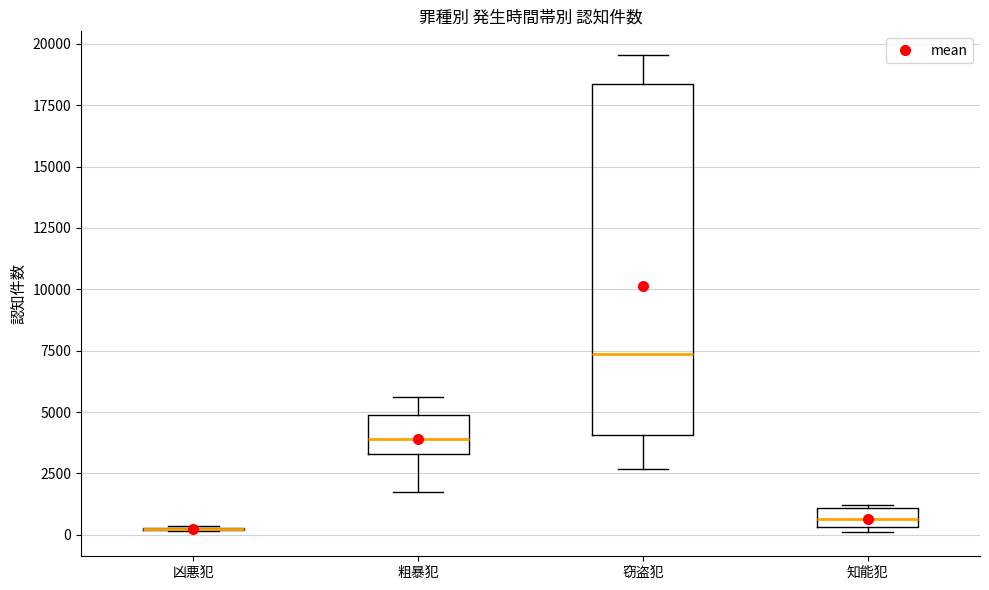

Where is the upper edge of the box for 知能犯 on the y-axis? The values are not printed on the chart, so give them approximately, as read against the axis.

1000